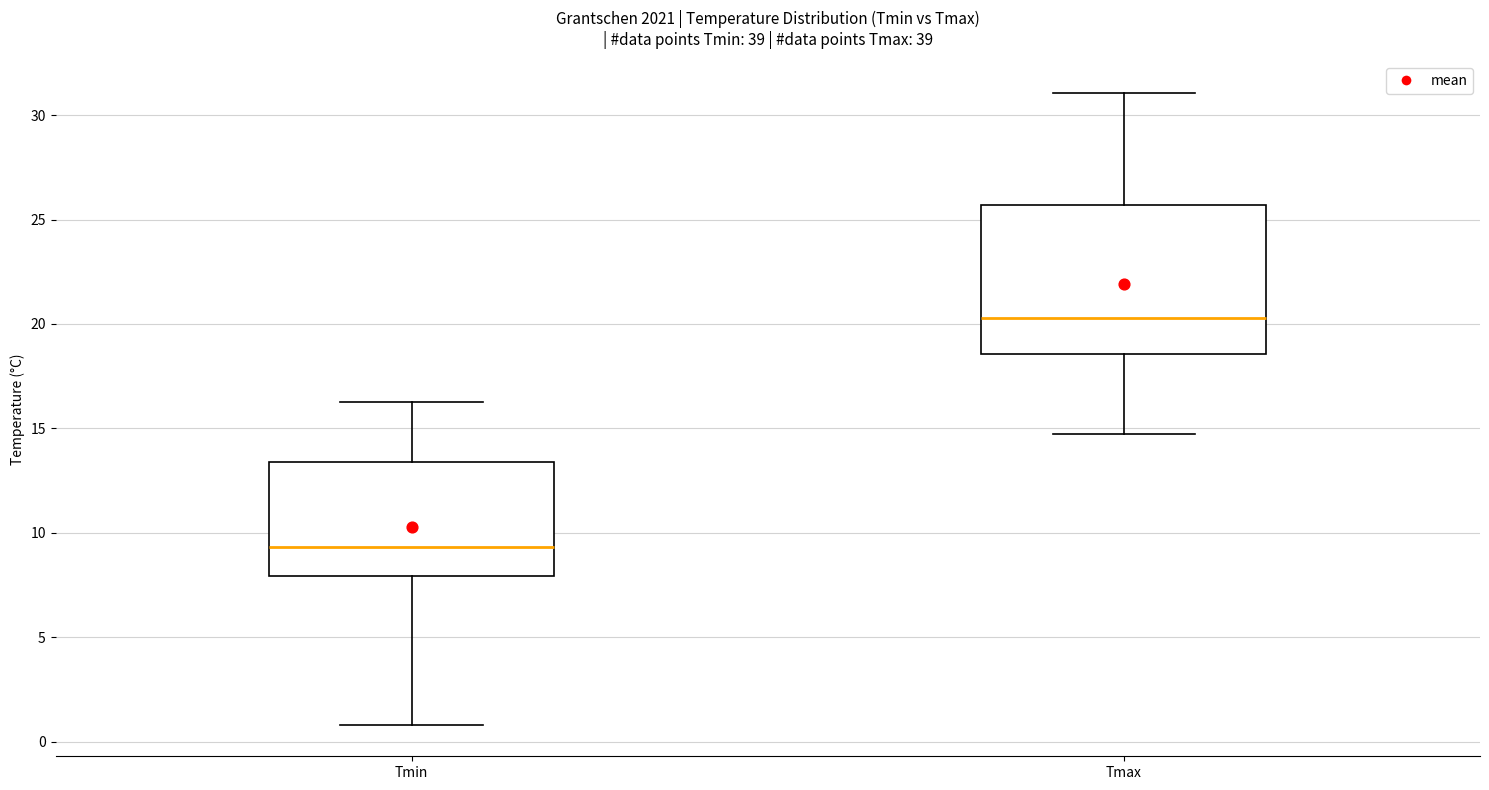

Comparing the boxes themselves (not the whiskers), which one is the tallest?

Tmax